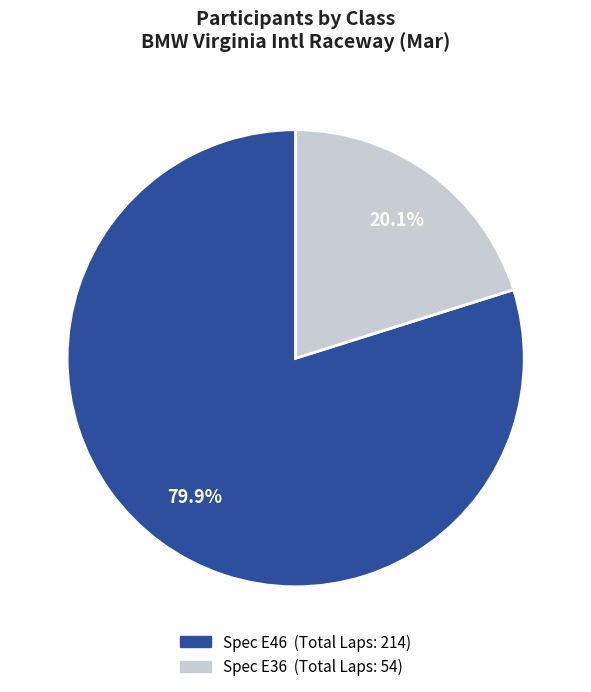

To the nearest percent, what is the difference between the largest and smallest slice percentages?

60%